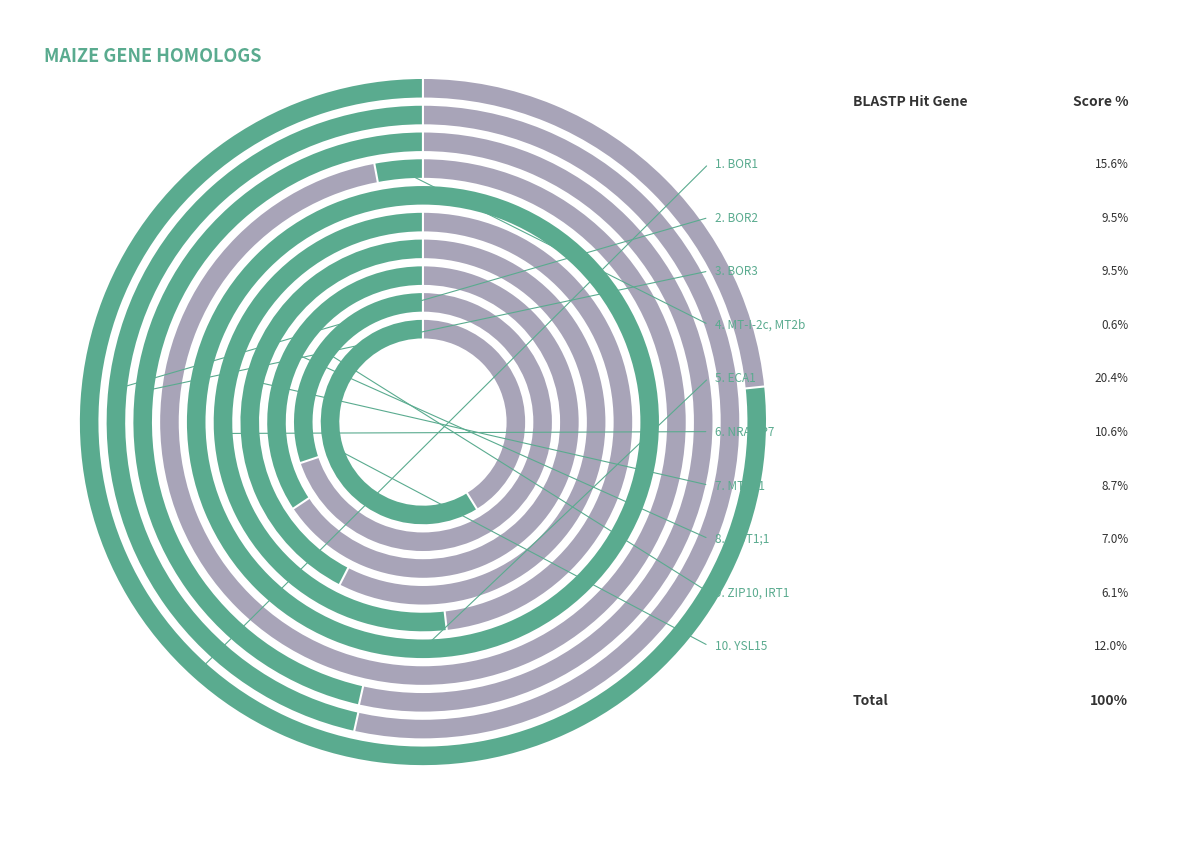

How many slices are in this pie chart?

10